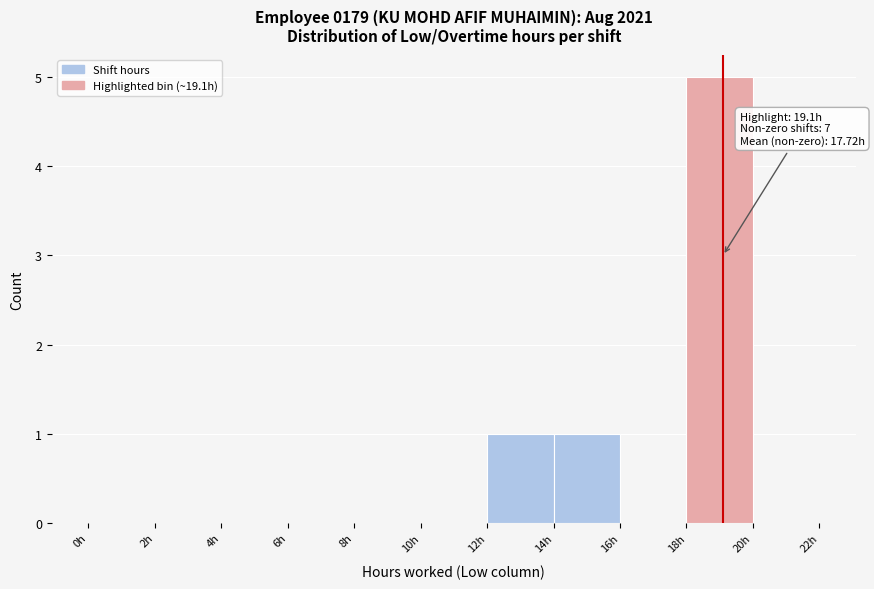

Over which range of the x-axis is the bar tallest?

18 to 20